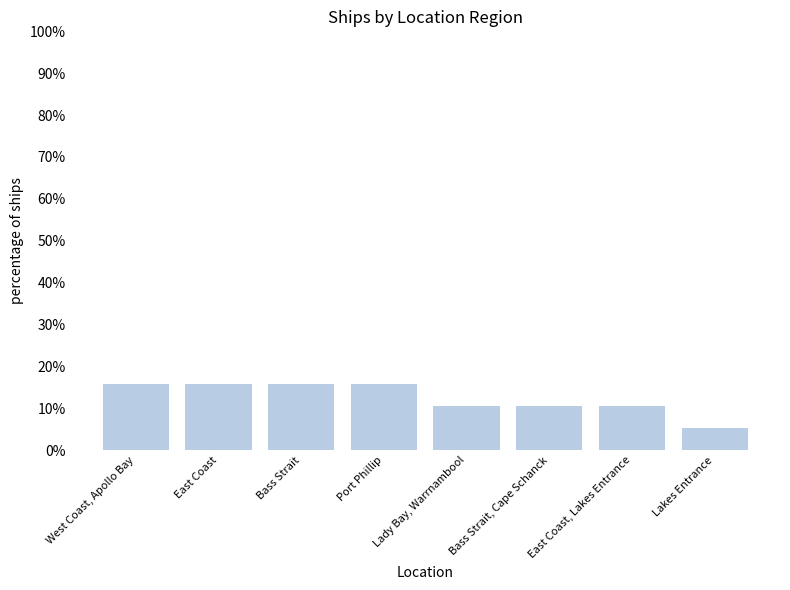

True or false: the data shows 15.8 at Bass Strait.

True